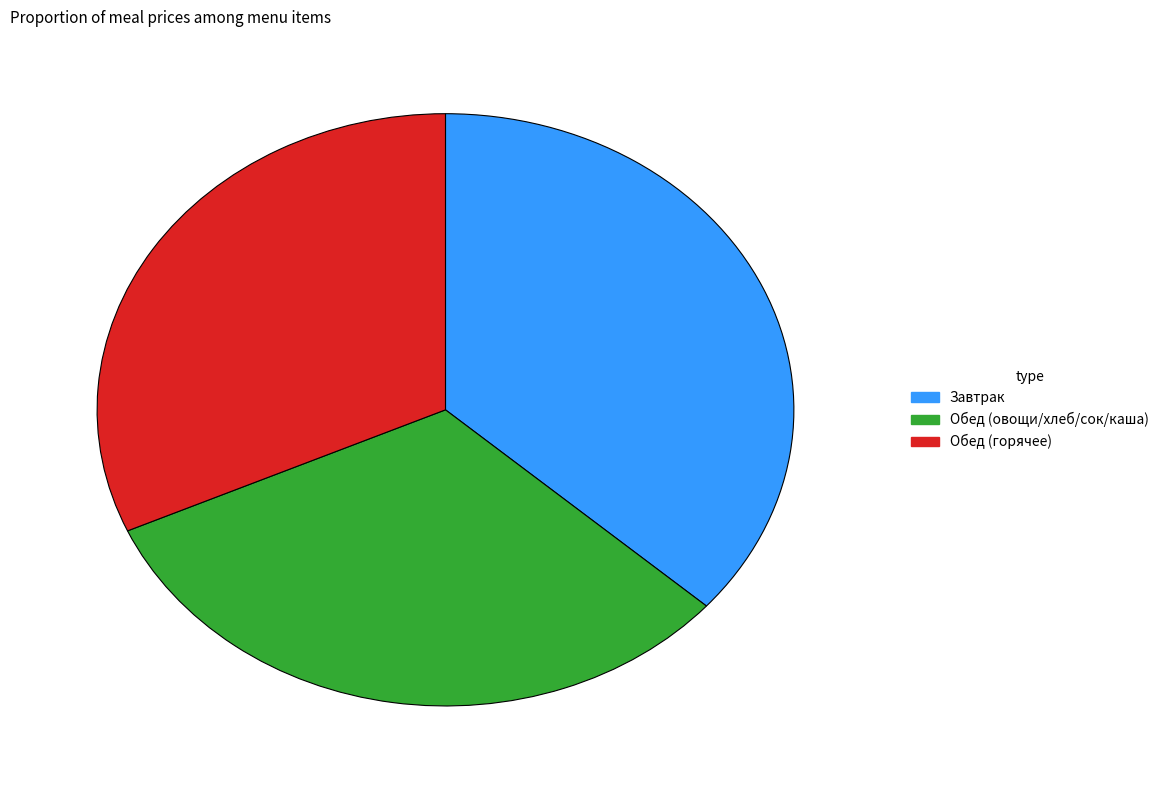

Is it true that Обед (овощи/хлеб/сок/каша) is 32% of the pie?

True